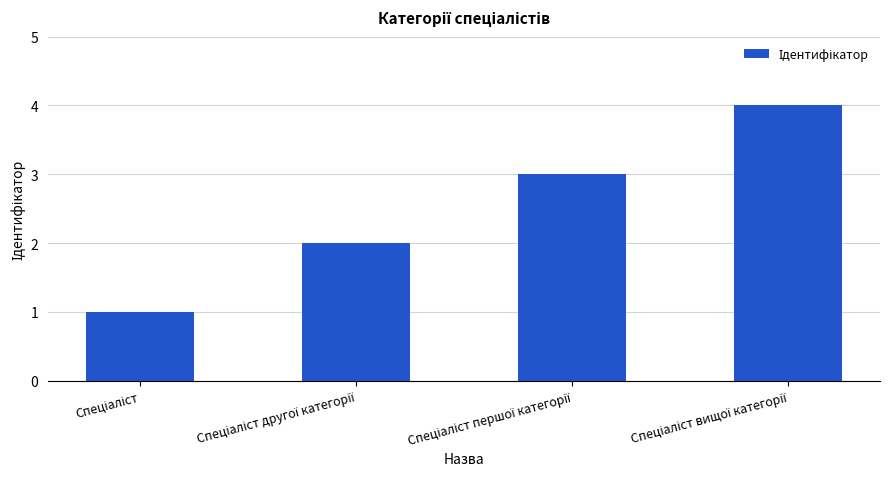

Count the number of data series in this chart.

1